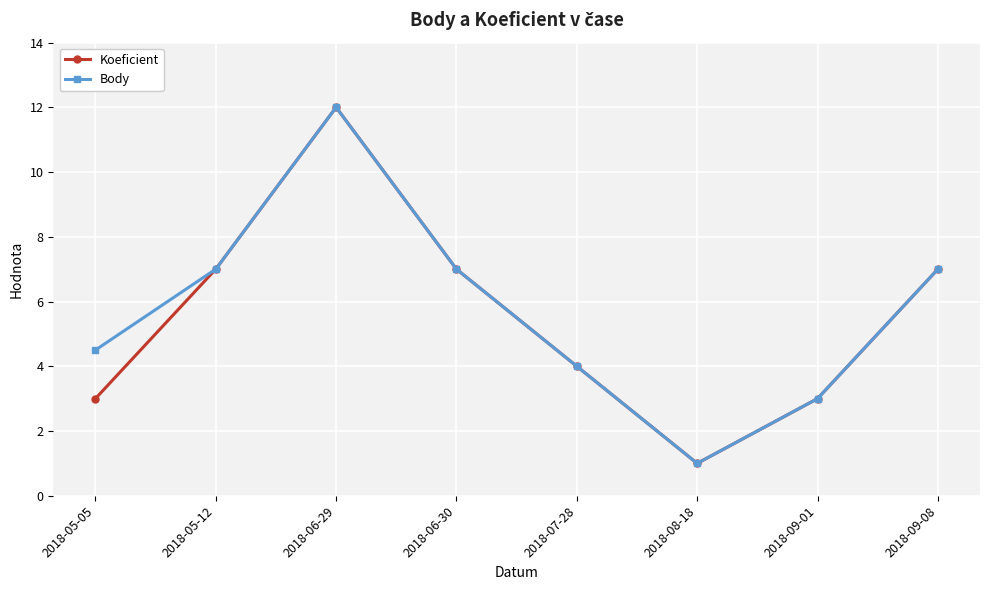

What position from the right is 2018-08-18?

3